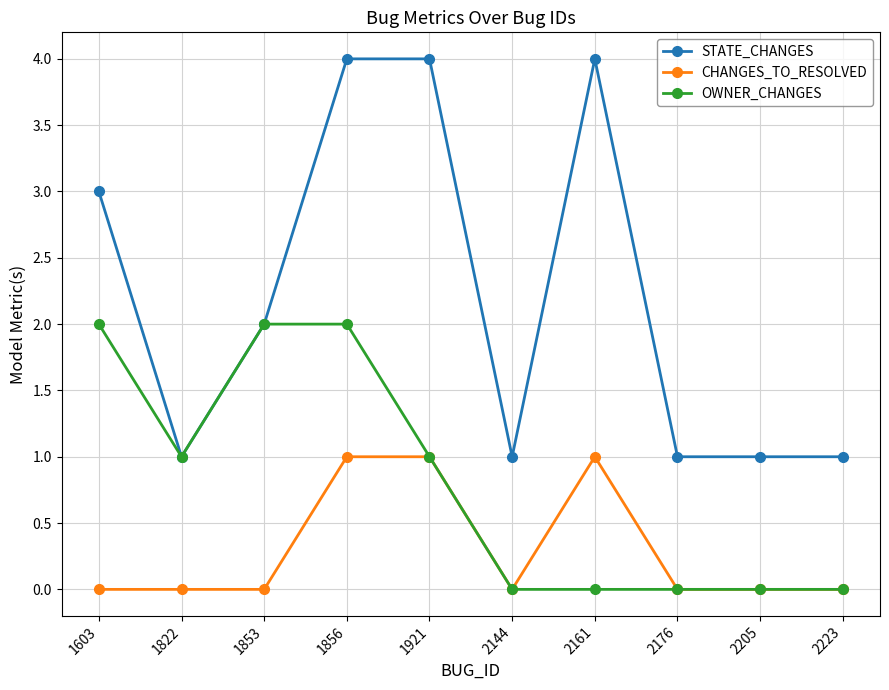

What is the spread (max minus min) of values at 1853?

2